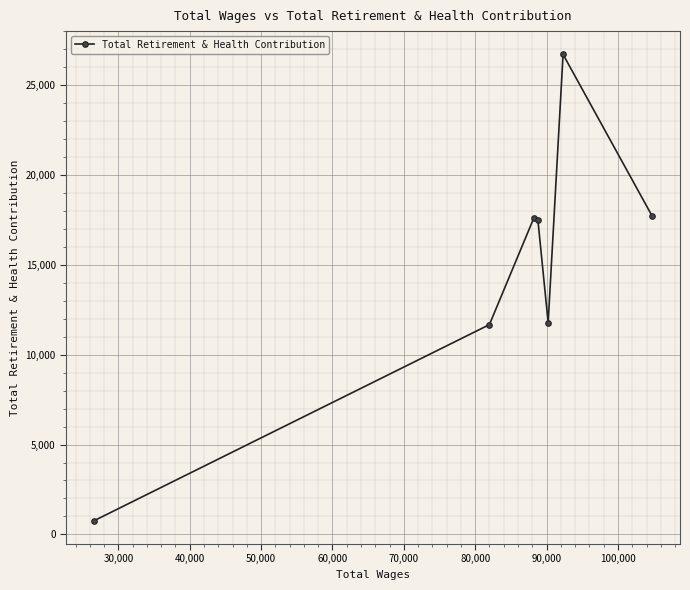

What is the average value?

14815